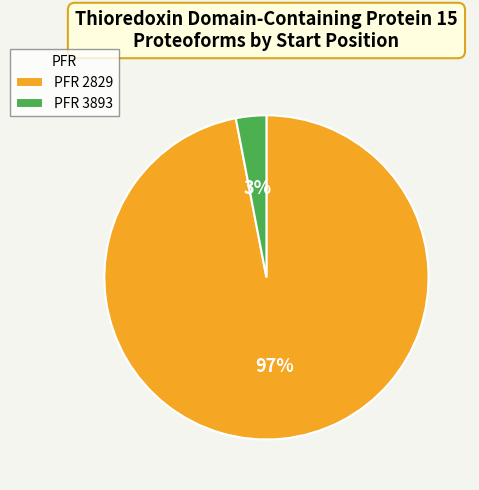

Which category accounts for the majority?

PFR 2829